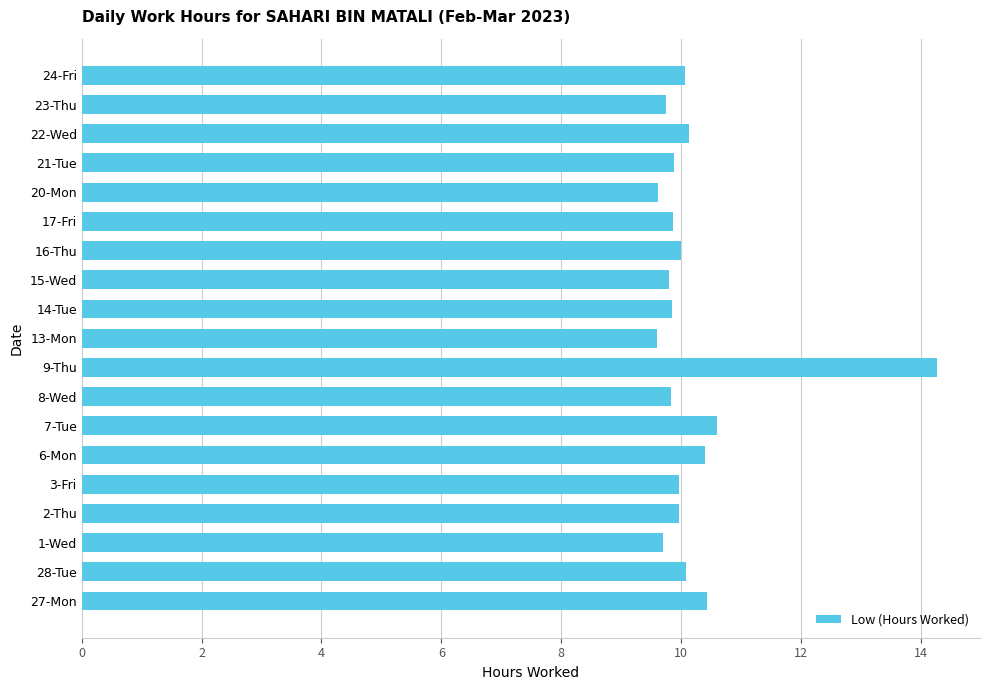

What is the change in value from 9-Thu to 16-Thu?

-4.3